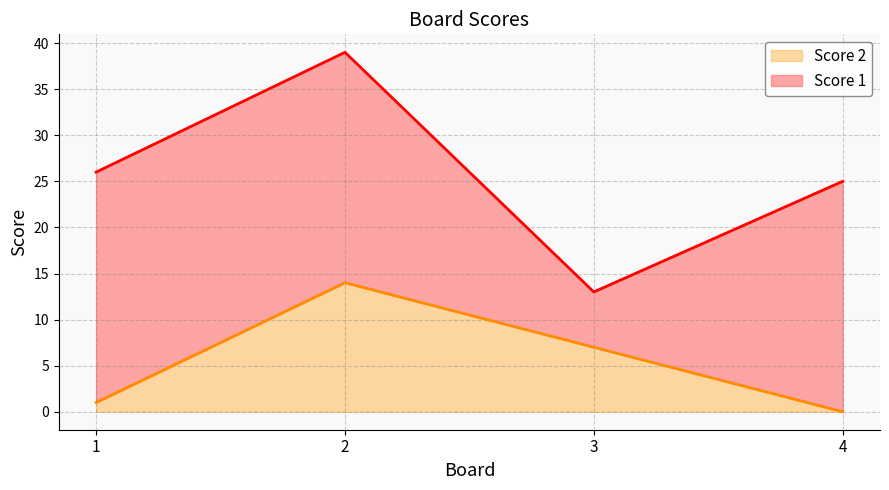

Reading right to left, extract all data points from this chart.

4=0	3=7	2=14	1=1